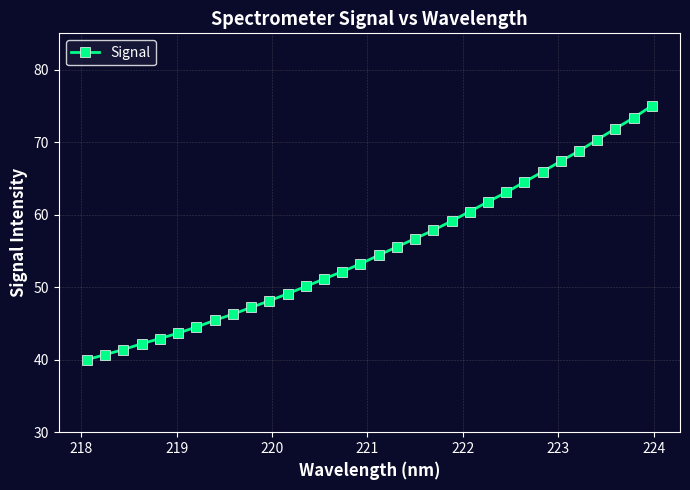

Count the number of categories in the chart.

32